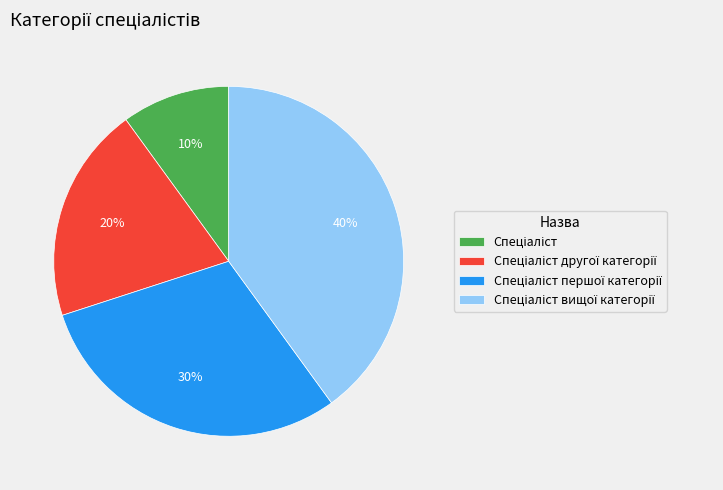

Is there a majority slice in this chart?

No